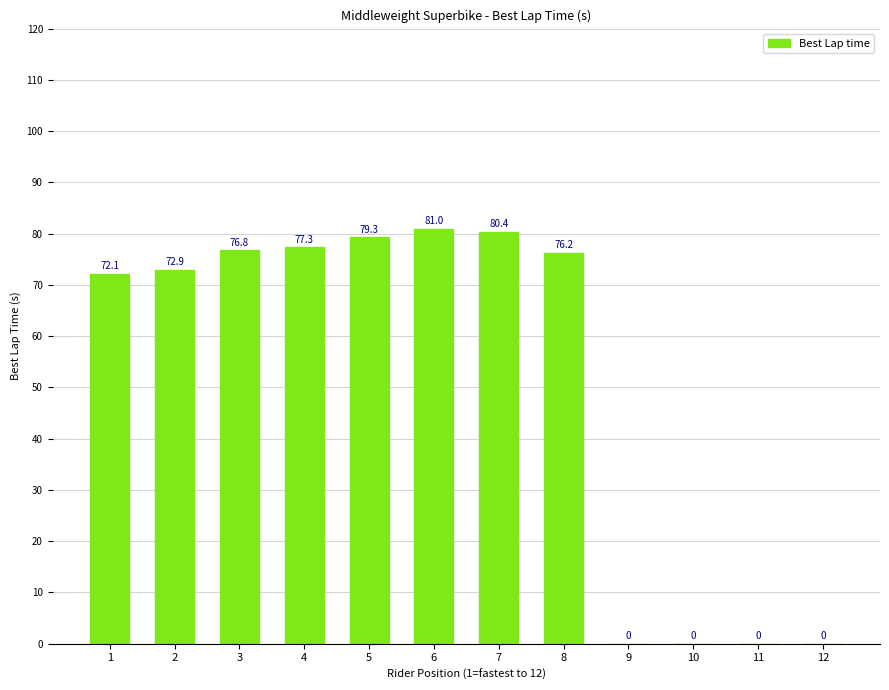

What is the maximum value shown in the chart?

81.0